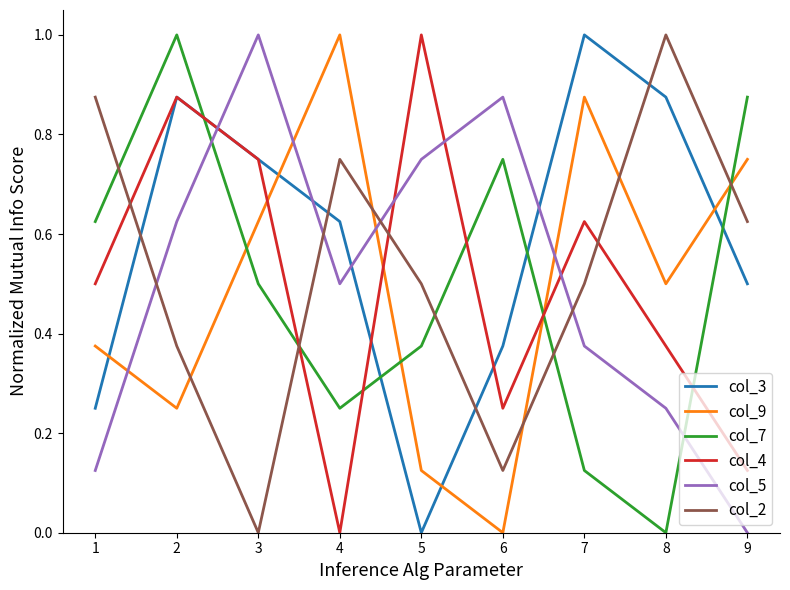

What is the difference between the highest and lowest values at 5?

1.0